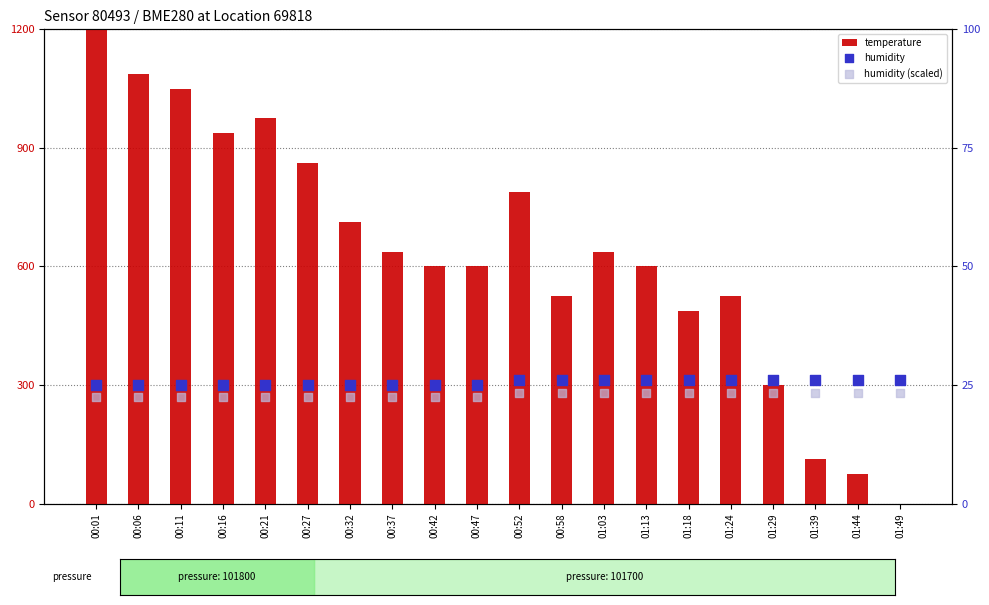

Which series contains the lowest Y value?

temperature